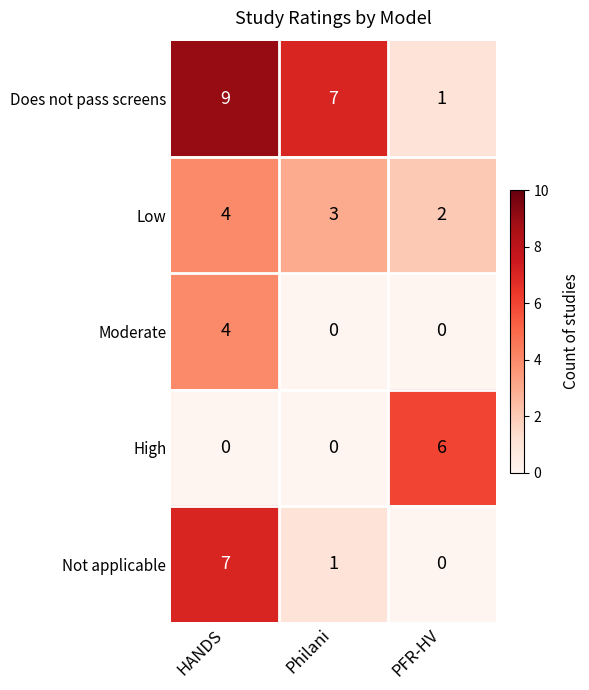

The value of Moderate at PFR-HV is -2. True or false?

False